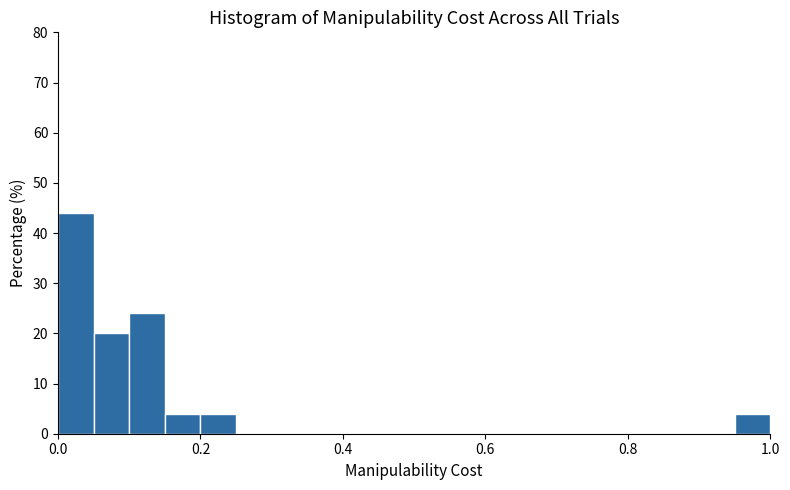

Read against the x-axis, roughly where is the centre of the tallest bar?

0.02